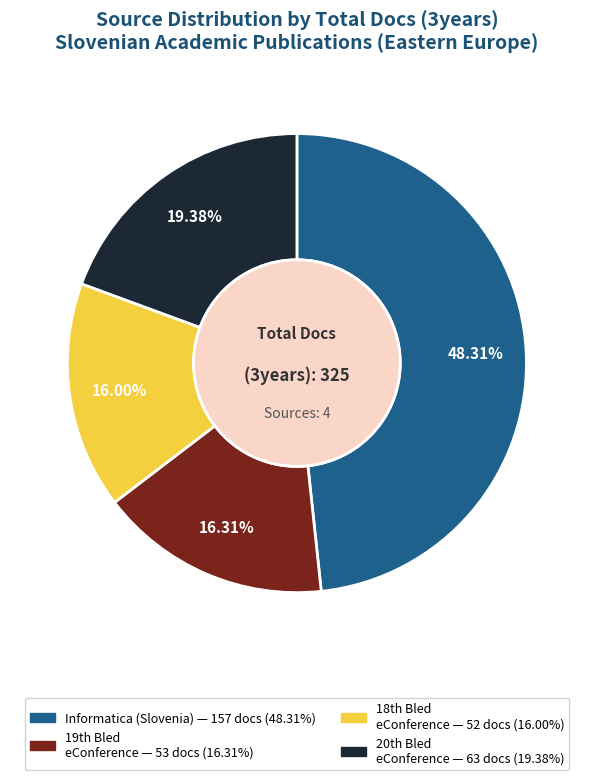

To the nearest percent, what is the difference between the largest and smallest slice percentages?

32%